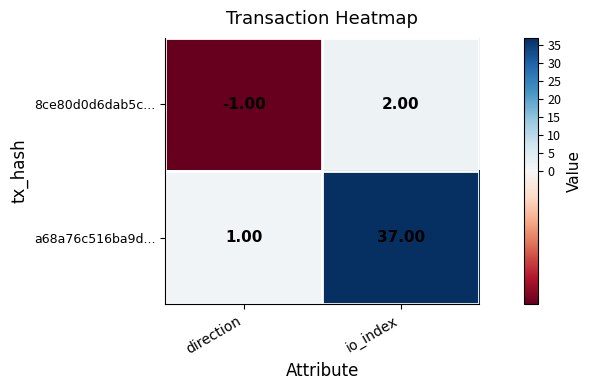

Which series has the largest range (max minus min)?

a68a76c516ba9d...